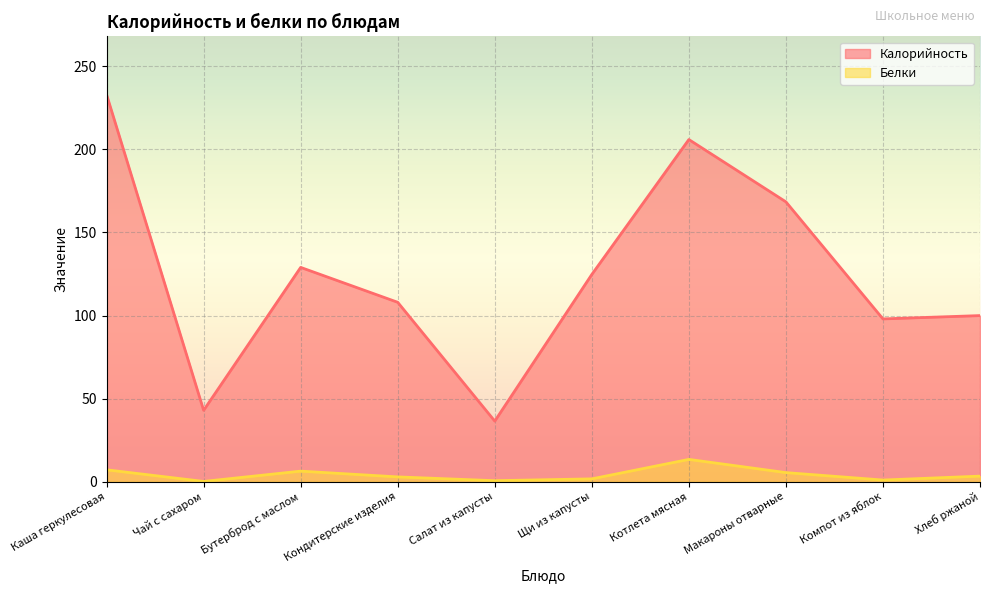

What is the label of the 2nd point from the right?

Компот из яблок